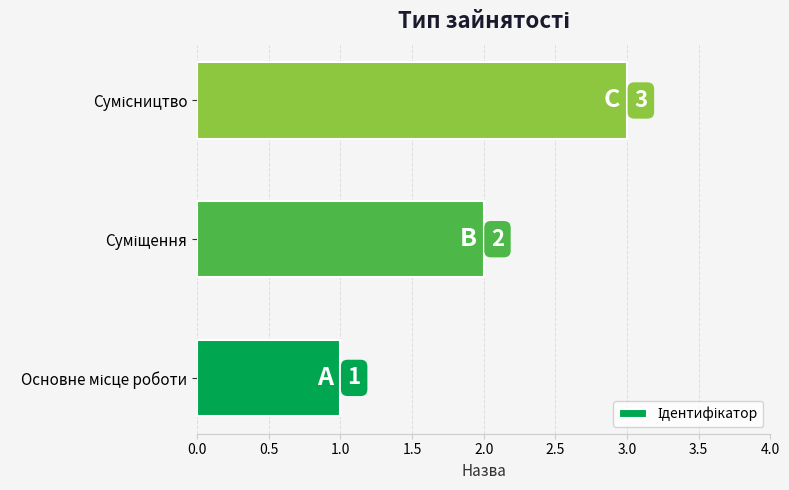

What is the greatest value displayed?

3